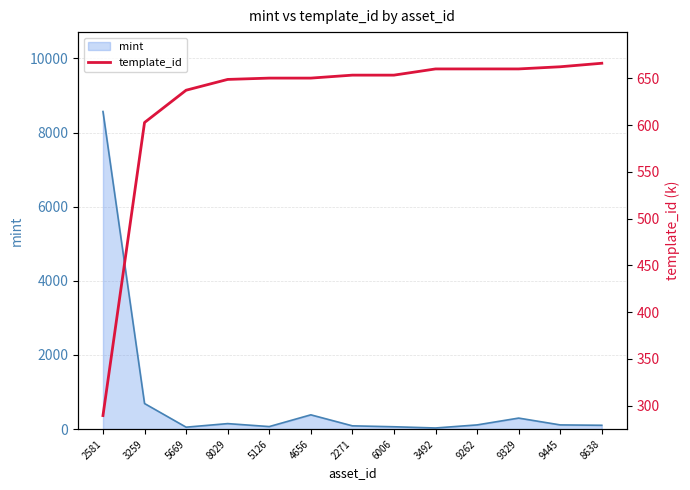

What is the sum of all values?

8095.3